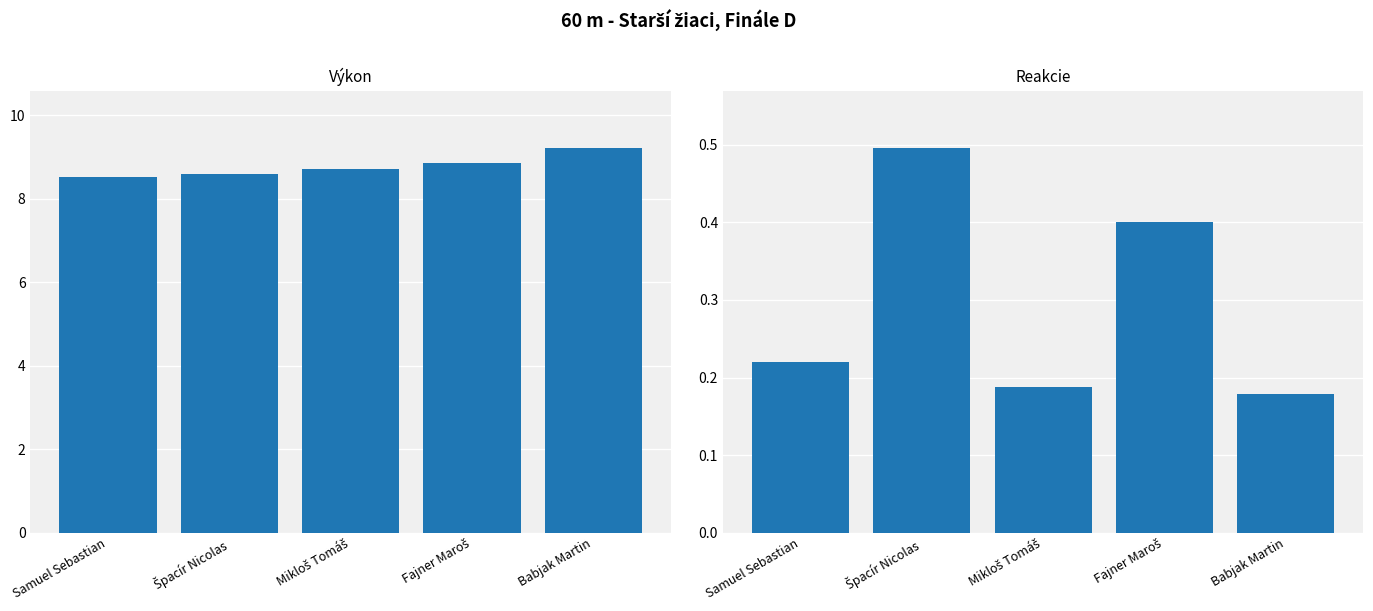

Read the Výkon value at Fajner Maroš.

8.8